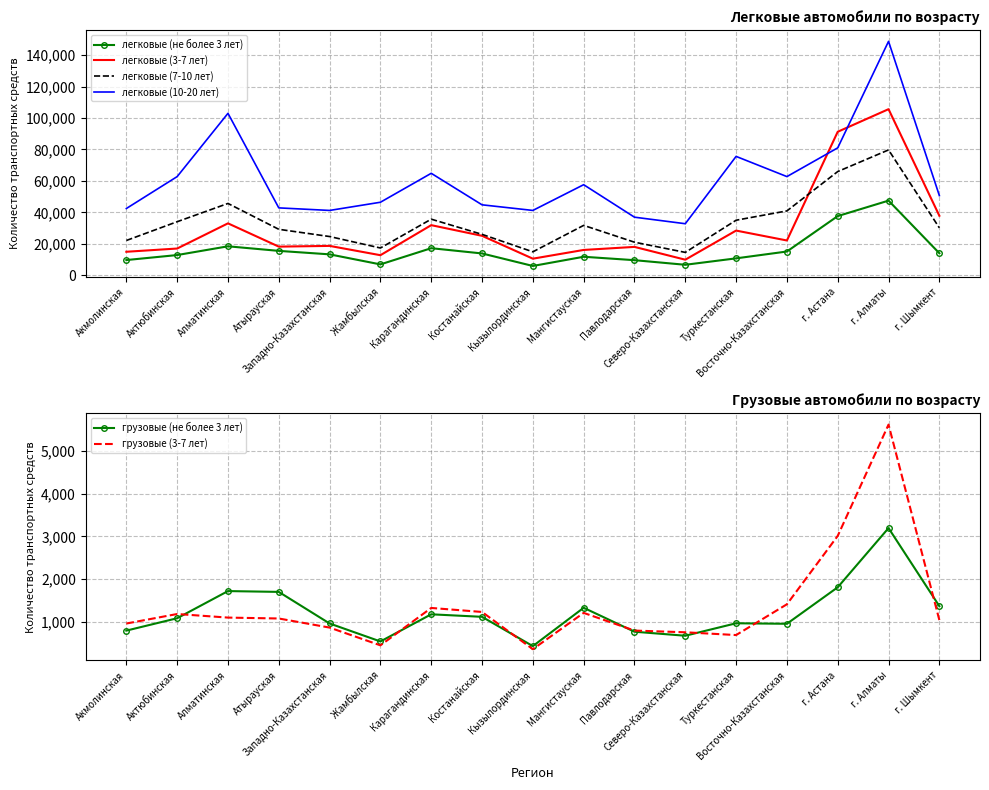

What position from the left is Мангистауская?

10